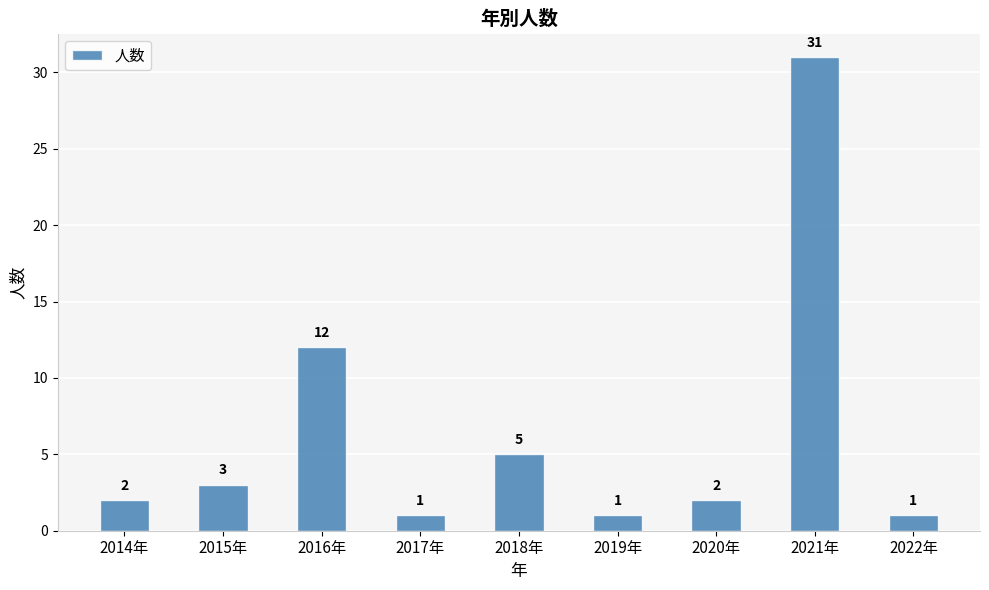

Are the bars grouped side by side (vs. stacked)?

No